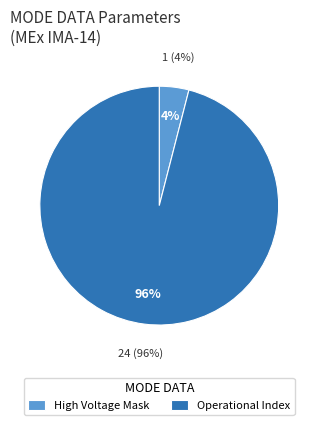

Is it true that Shadow Mask is 0% of the pie?

True